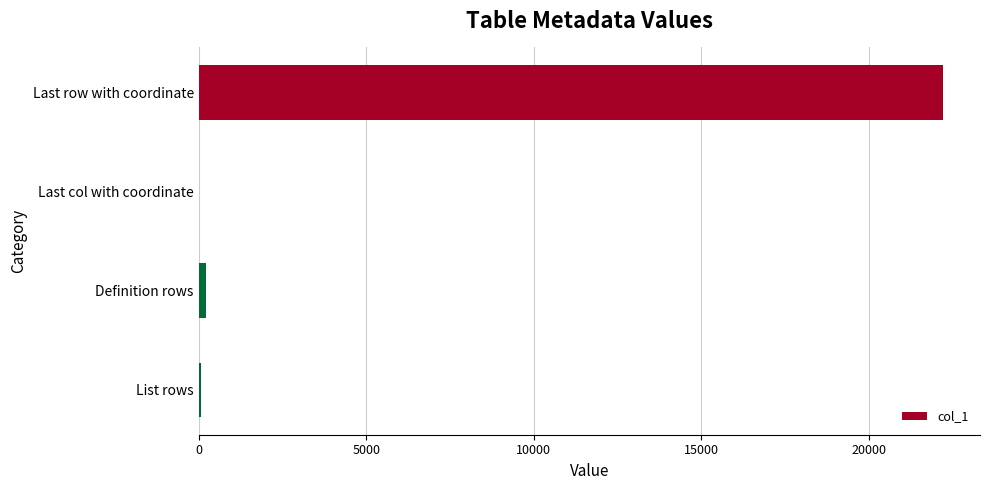

What is the greatest value displayed?

22200